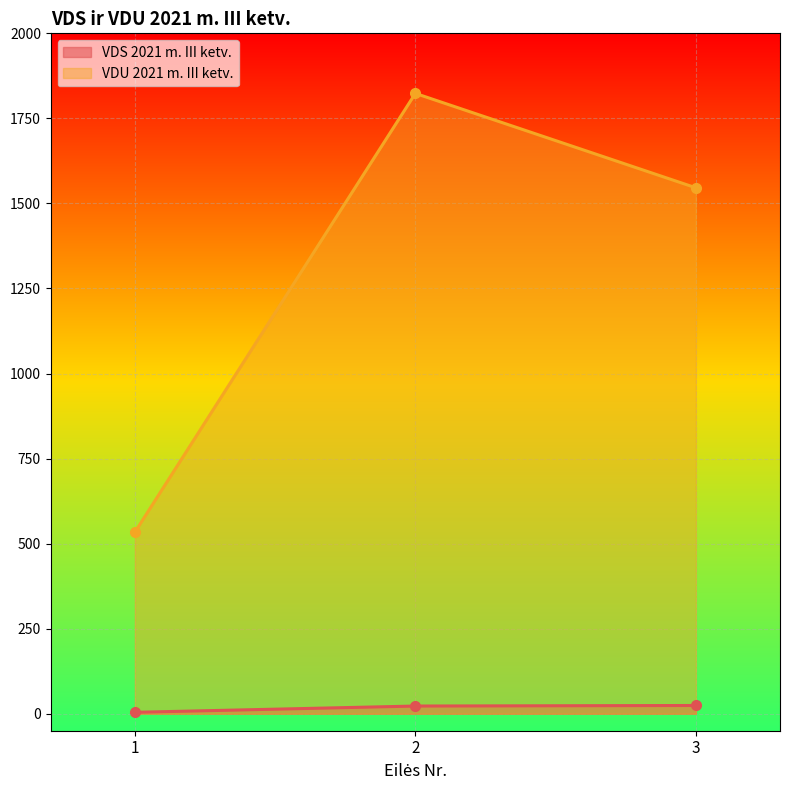

What is the minimum value shown in the chart?

4.1